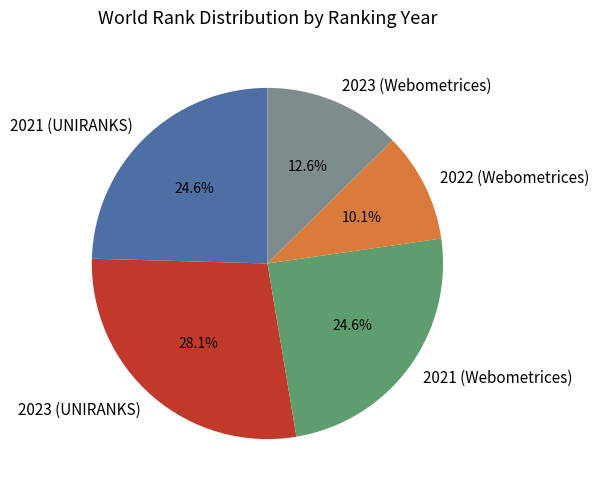

Which slice is the smallest?

2022 (Webometrices)